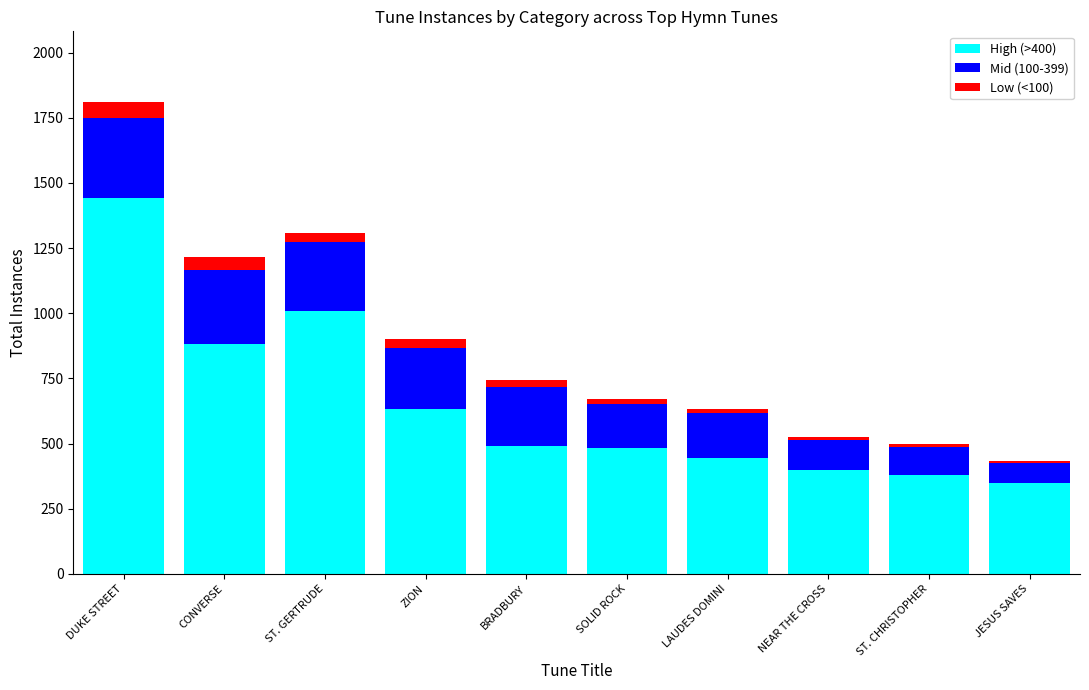

At which category is the sum across all series the highest?

DUKE STREET